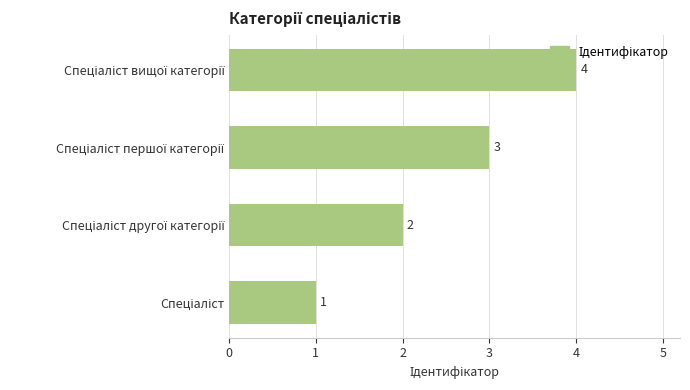

How many values are between 2 and 4?

3